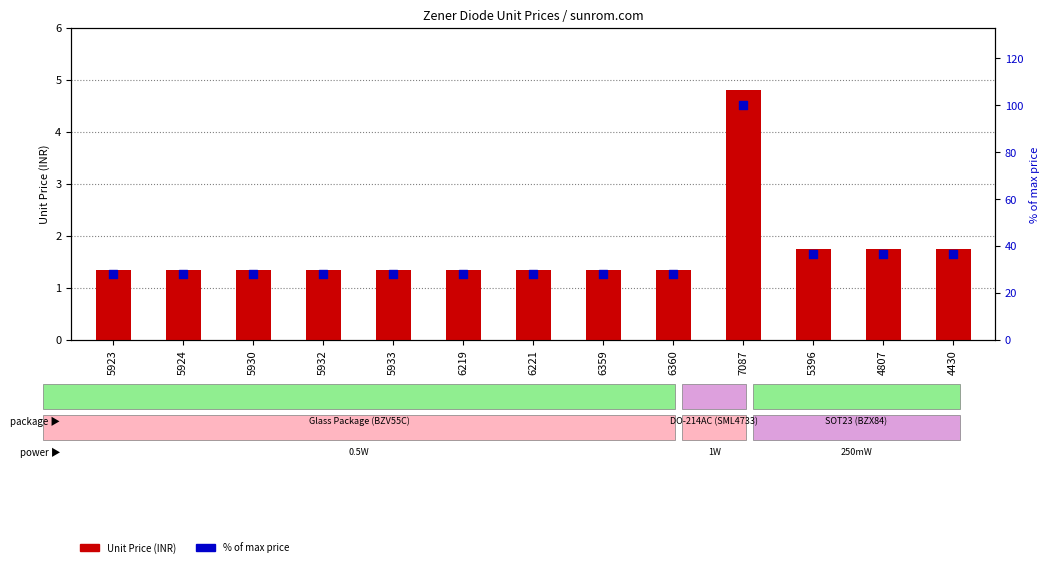

Is the value of % of max price at 6219 greater than the value of Unit Price (INR) at 5932?

Yes